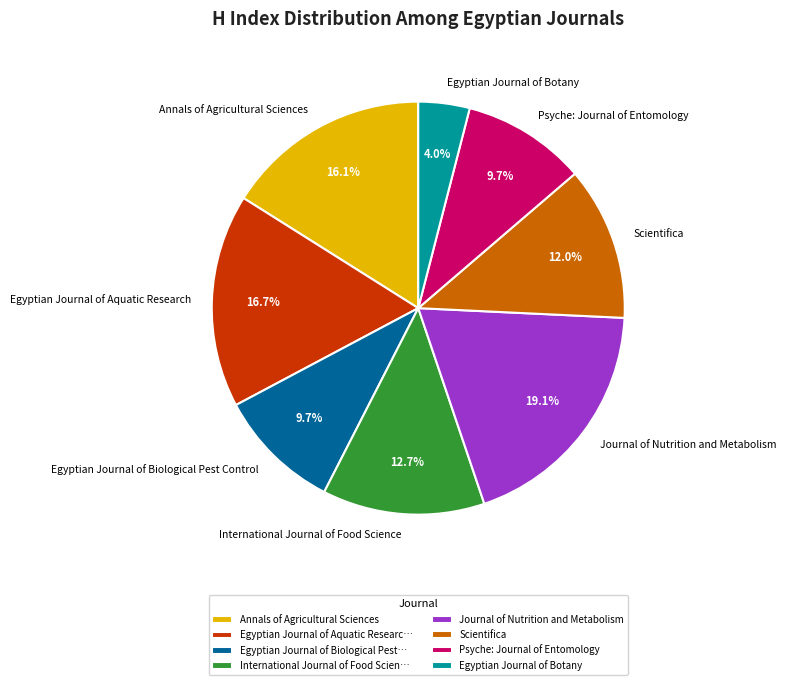

How many slices are in this pie chart?

8